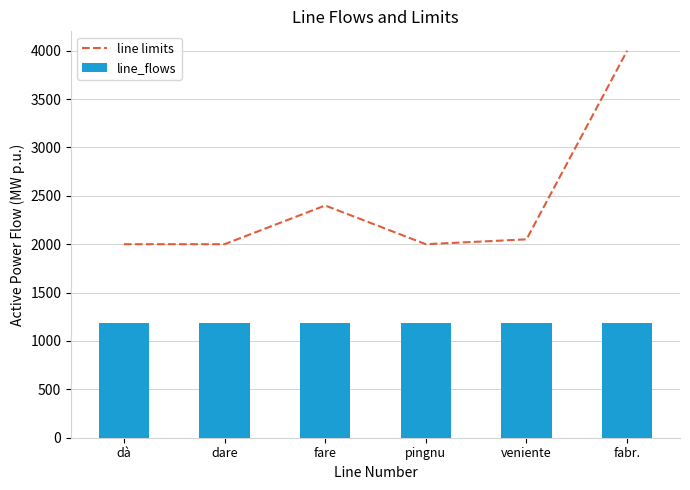

Between dare and pingnu, which series saw the biggest shift?

line limits